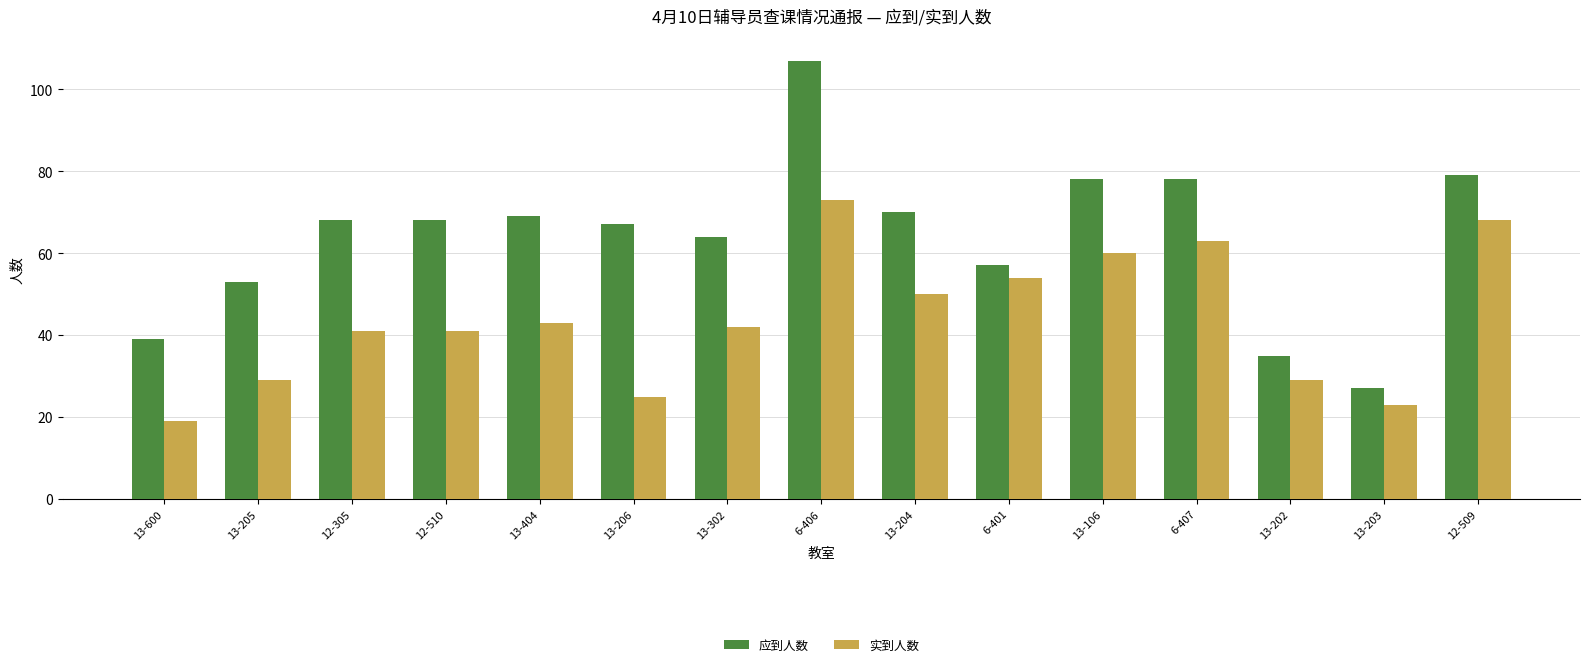

What is the label of the 5th bar from the right?

13-106